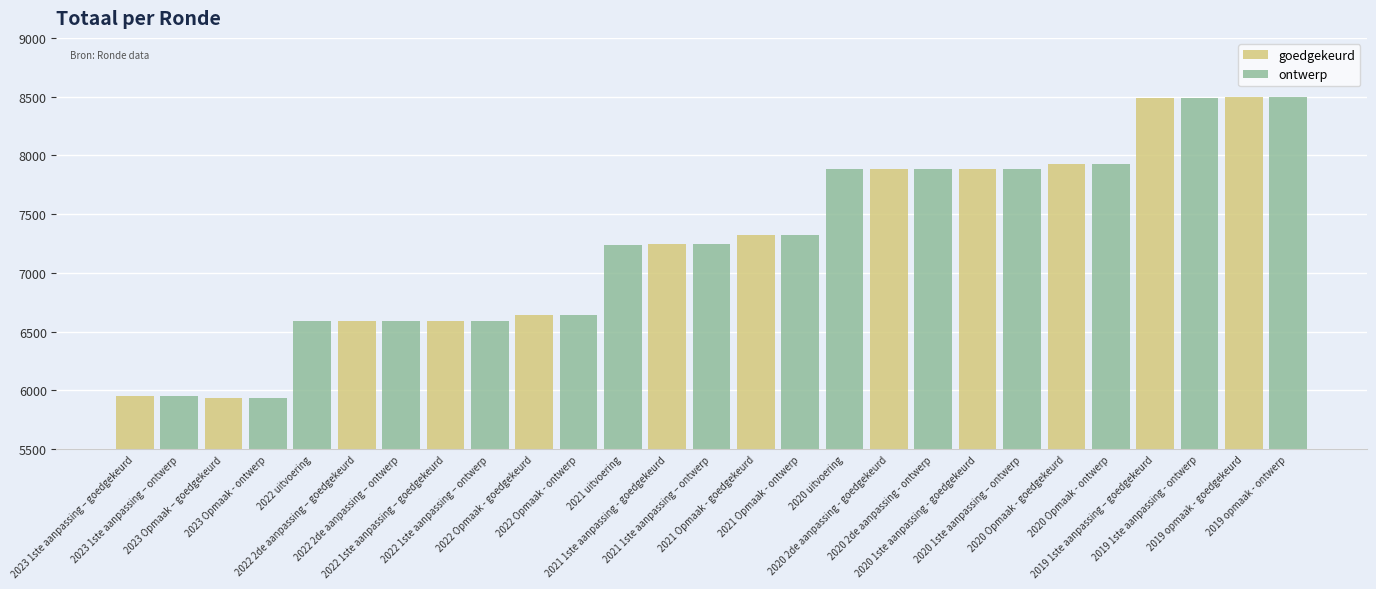

What is the difference between the goedgekeurd values at 2019 1ste aanpassing – goedgekeurd and 2020 uitvoering?

8490